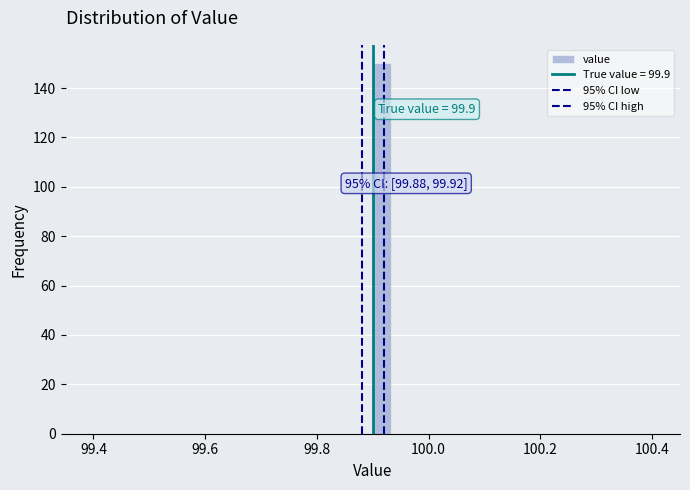

Around what value on the x-axis is the tallest bar? Give the approximate position of its centre, as read against the axis.

99.92